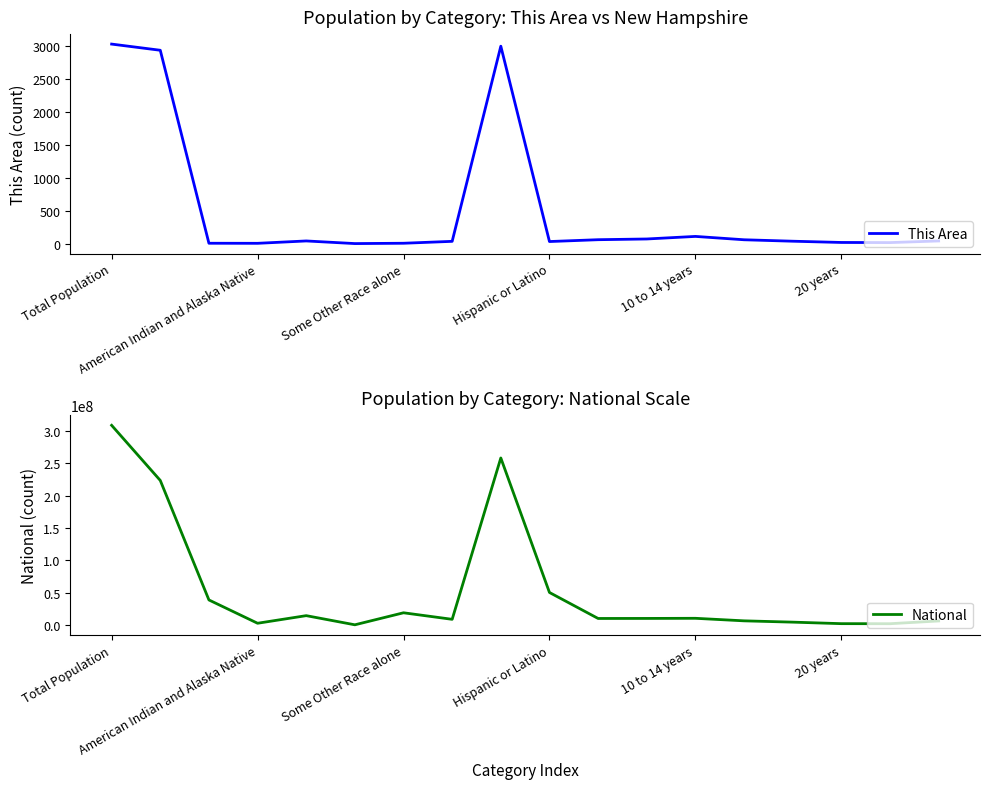

At how many categories does at least one series exceed 222240923?

3